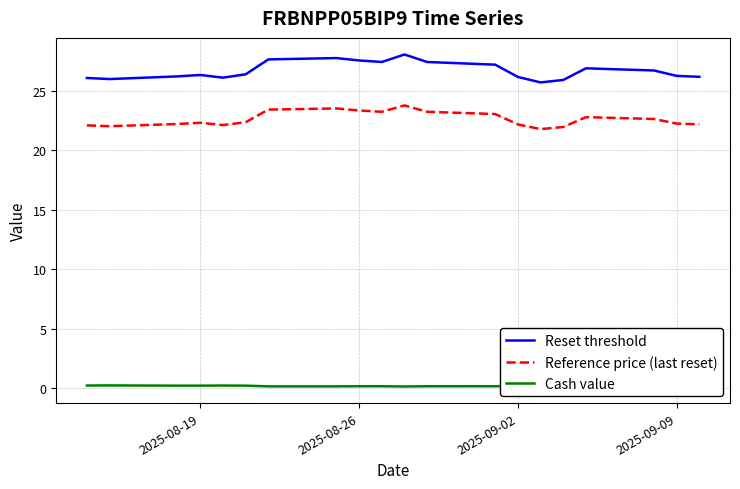

Which series has the largest total across all categories?

Reset threshold